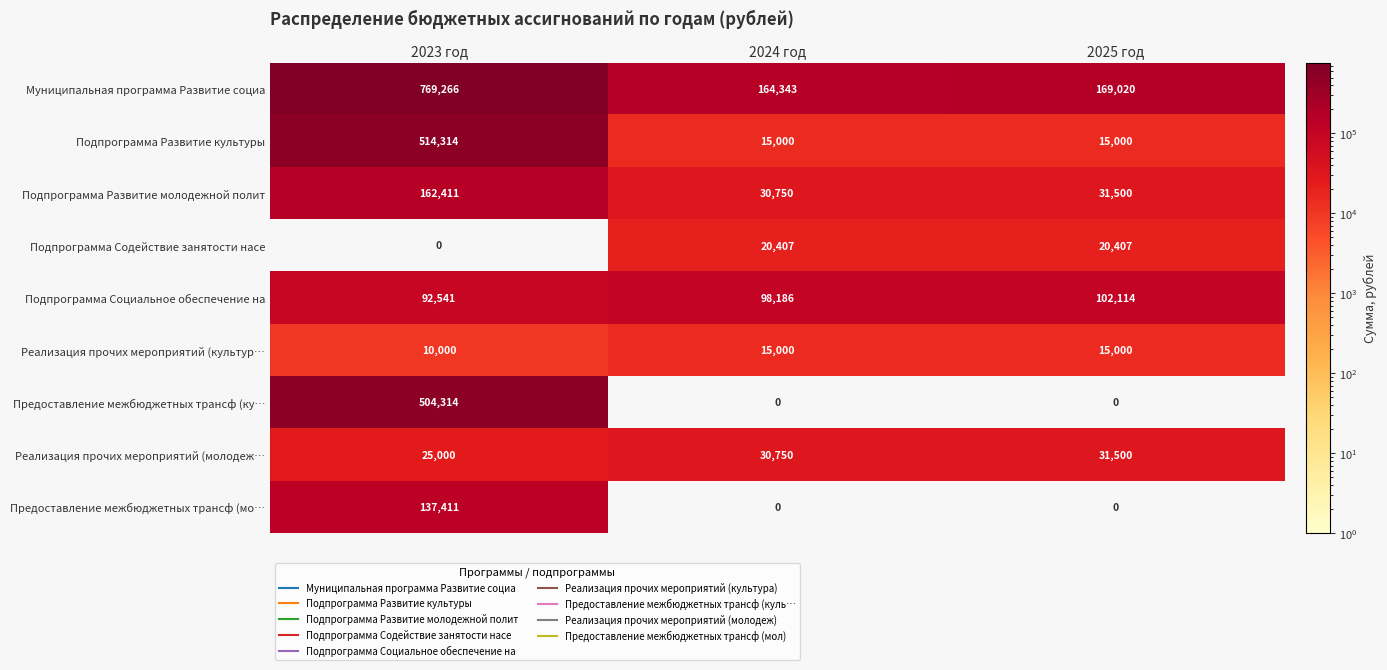

Where is Муниципальная программа Развитие социа nearest to the value 466804?

2025 год